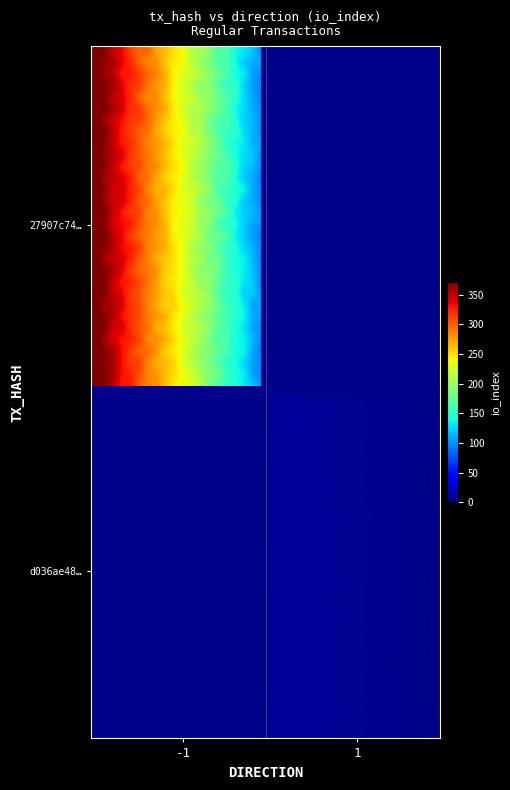

List the series in order of their peak value, lowest first.

d036ae4804a0144904e11920cb52810da9e6d61, 27907c74bcd1dc4a5c2de339562b3c8b274ce74